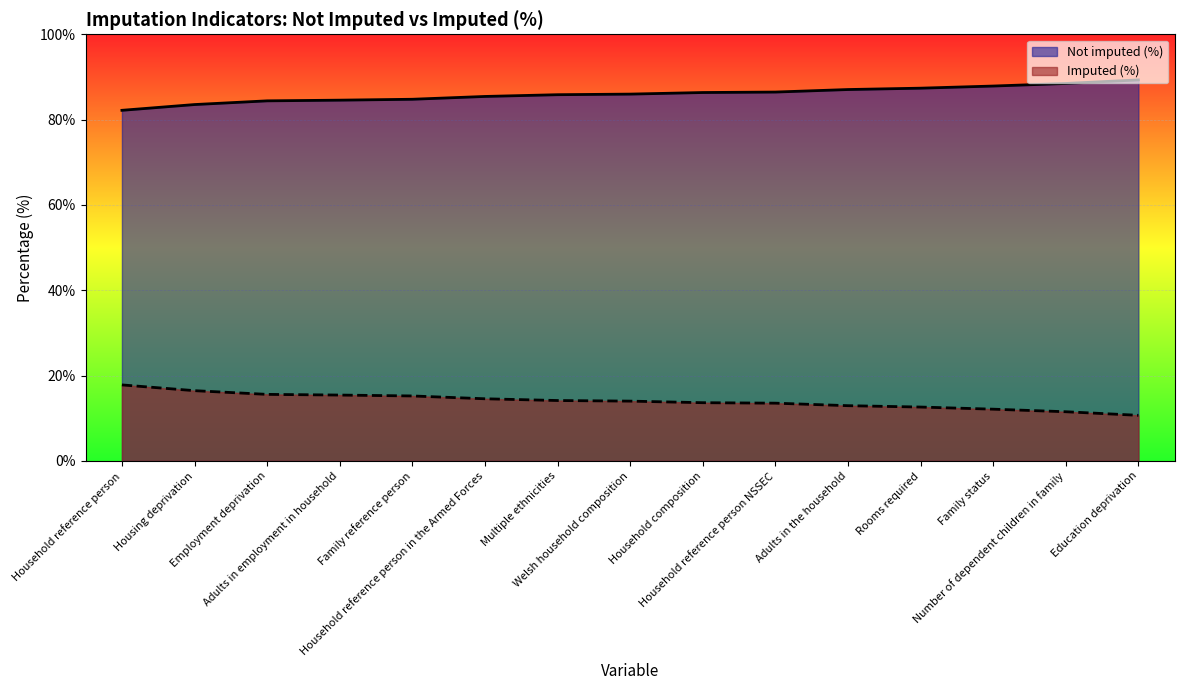

Which series has the largest total across all categories?

Not imputed (%)